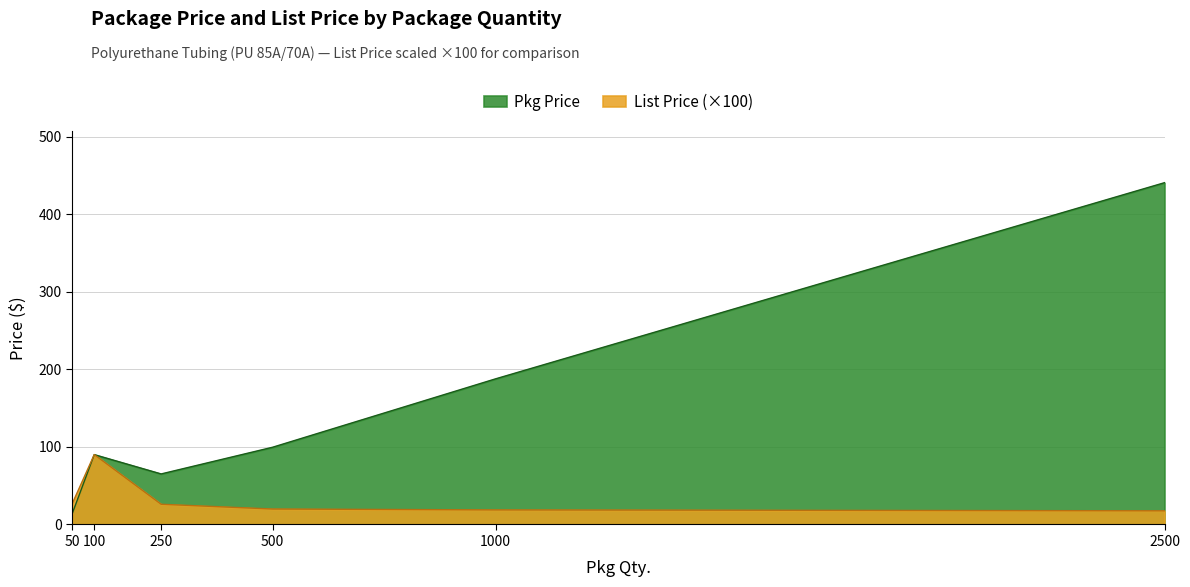

What is the highest value of the List Price series?

90.0